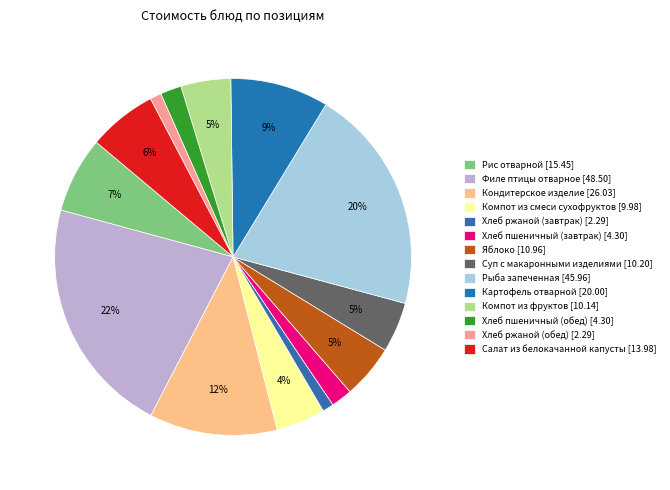

How many segments does this pie chart have?

14